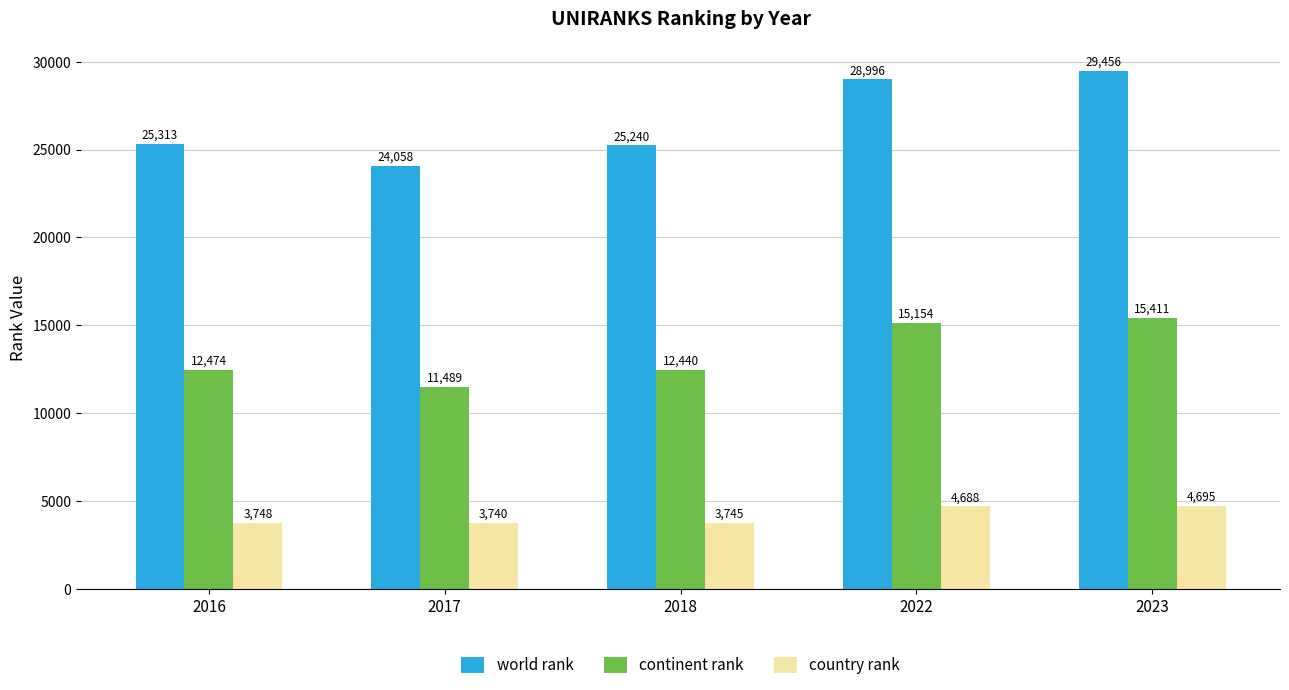

Between 2017 and 2023, which series saw the biggest shift?

world rank